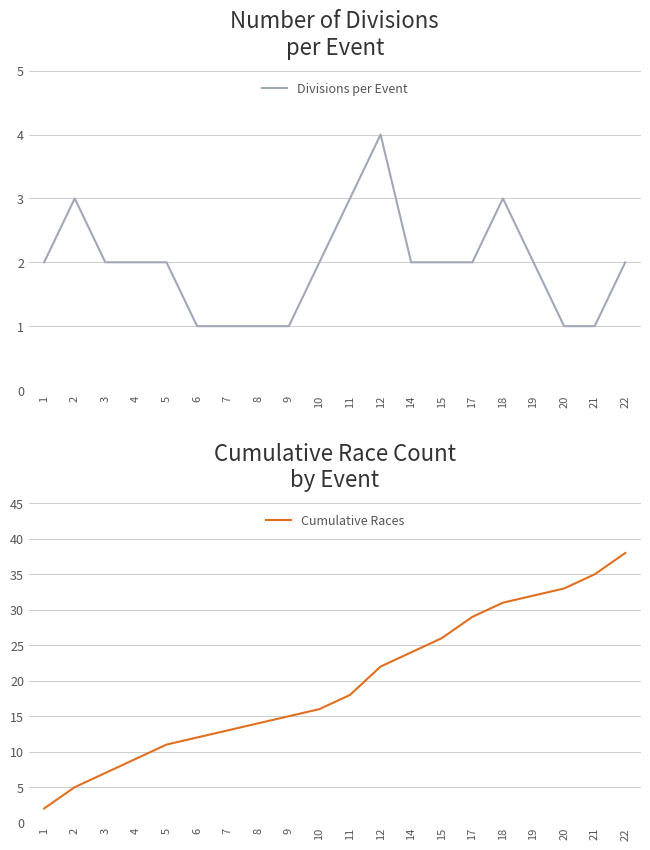

What is the difference between the Divisions per Event values at 6 and 22?

1